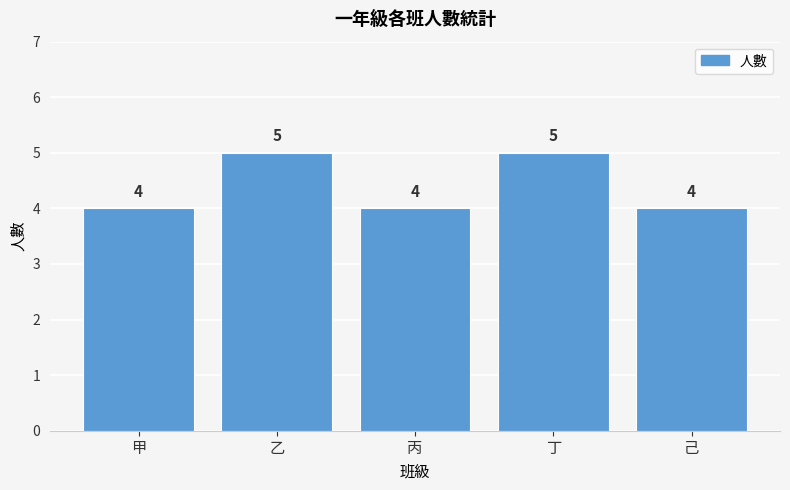

The chart shows a value of 4 at 甲. True or false?

True